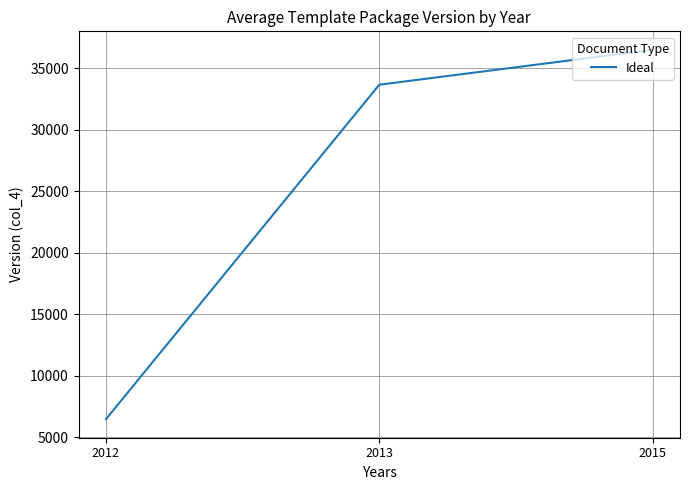

How many categories are shown in the chart?

3